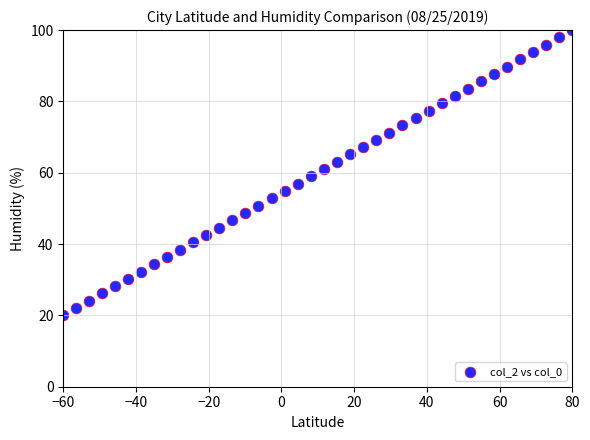

What is the range of Y values (max minus min)?

80.0